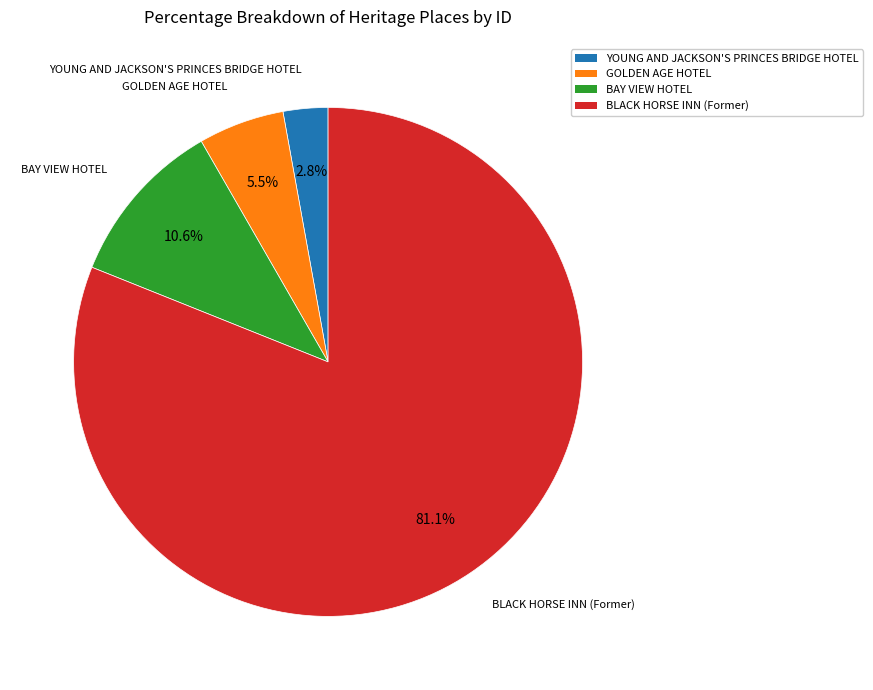

To the nearest percent, what portion does BAY VIEW HOTEL represent?

11%